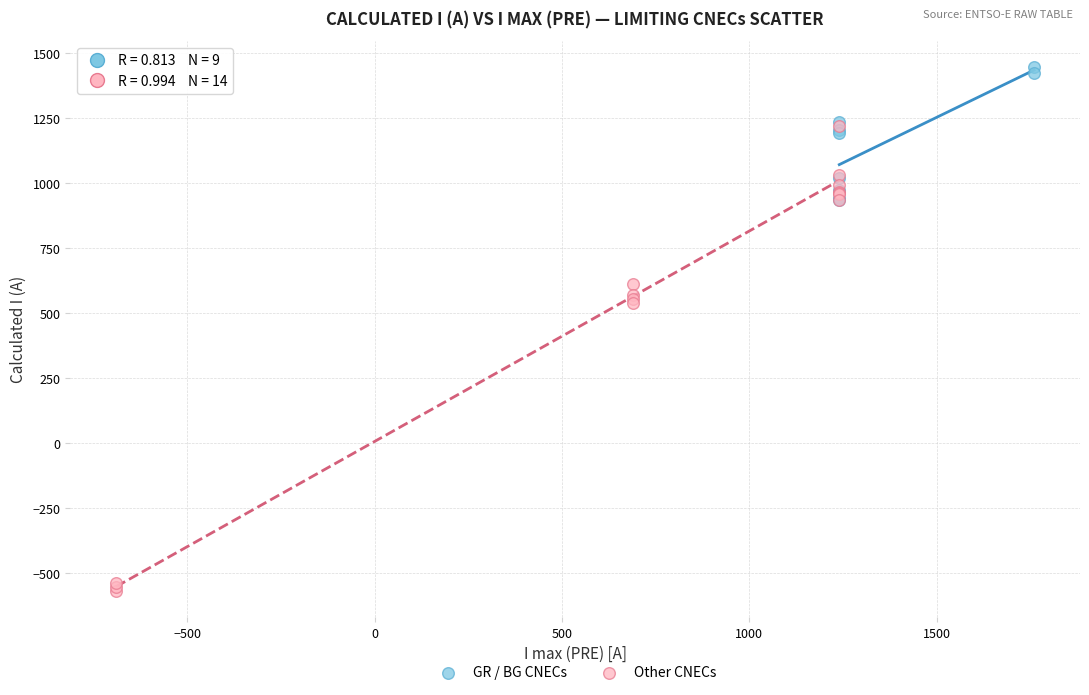

What are all the series names shown in the legend?

GR / BG CNECs, Other CNECs